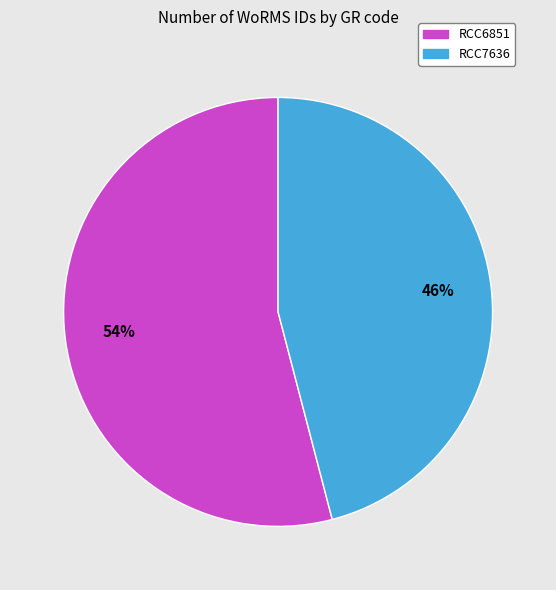

To the nearest percent, what percentage of the pie is RCC7636?

46%